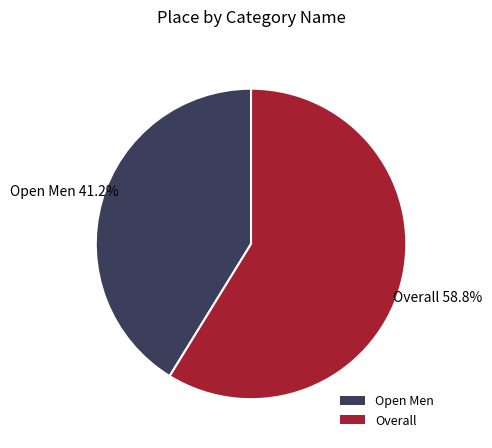

Which slice is the largest?

Overall